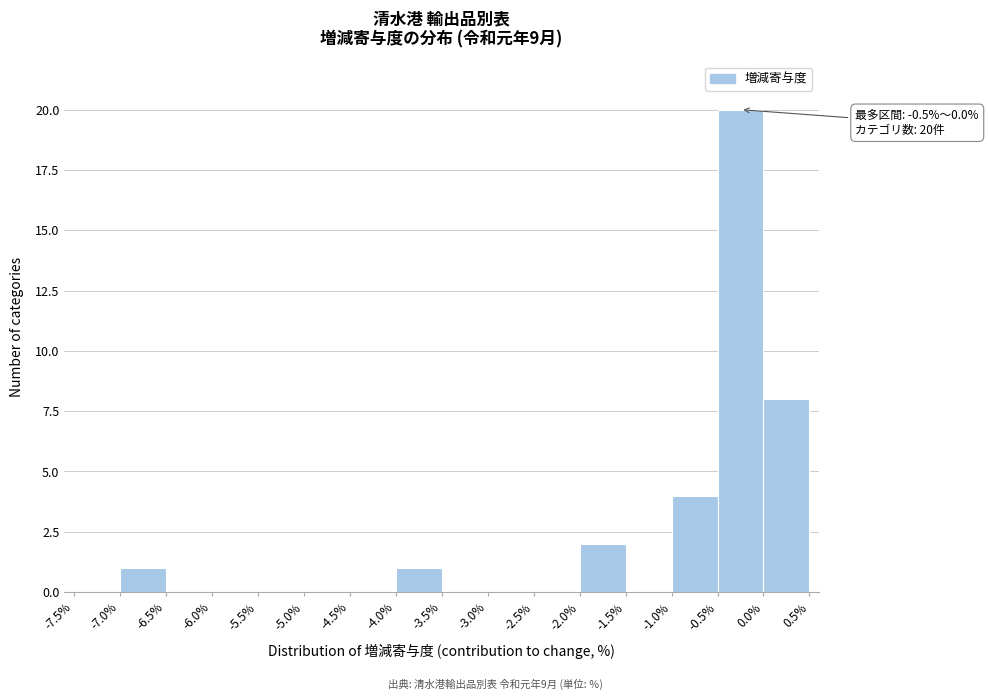

Which range on the x-axis has the tallest bar?

-0.5% to 0.0%